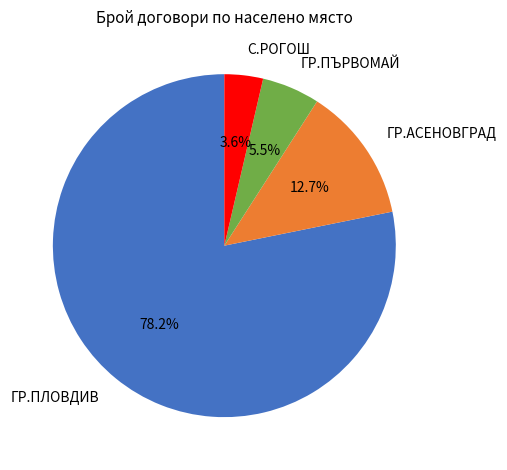

To the nearest percent, what is the combined percentage of С.РОГОШ and ГР.ПЛОВДИВ?

82%